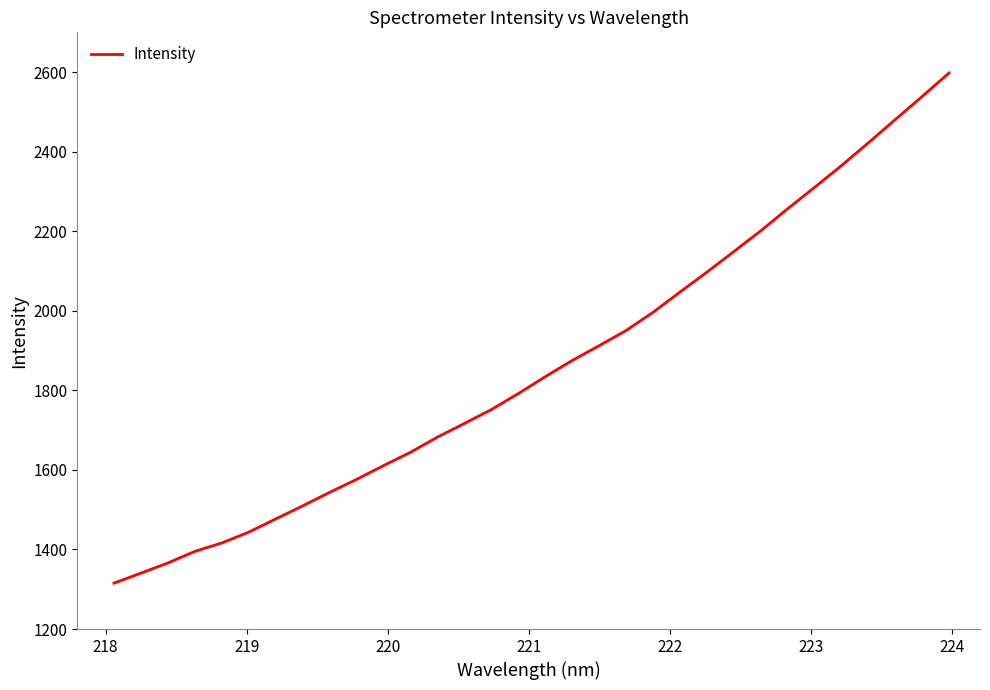

What is the greatest value displayed?

2597.8